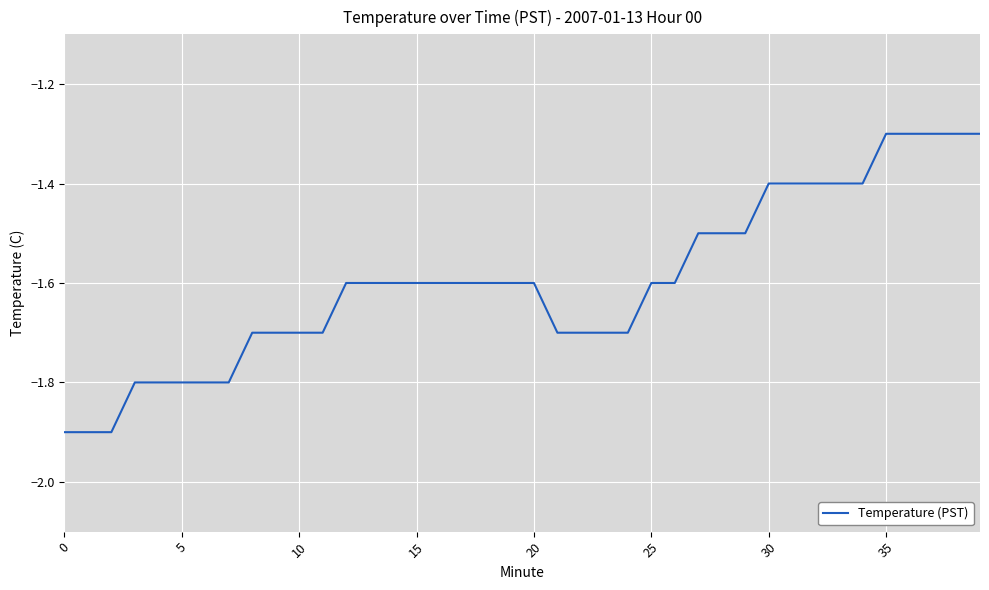

What is the average value?

-1.6